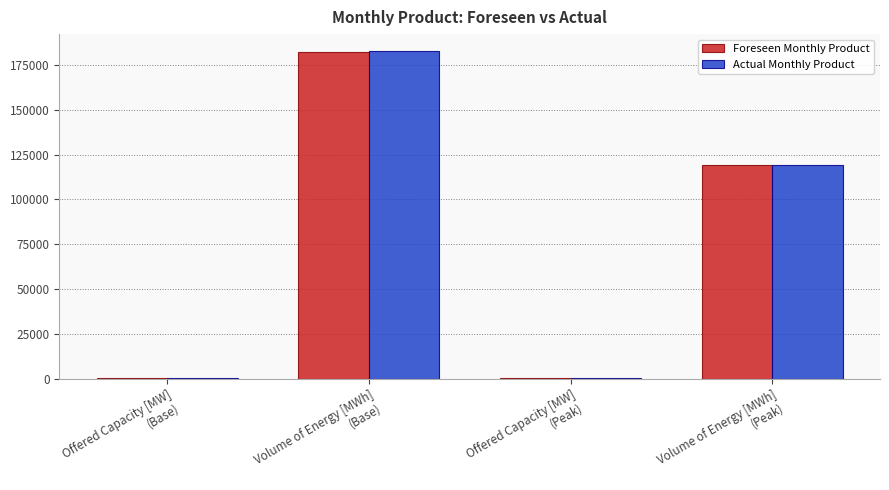

Is the value of Actual Monthly Product at Volume of Energy [MWh]
(Base) greater than the value of Foreseen Monthly Product at Offered Capacity [MW]
(Peak)?

Yes